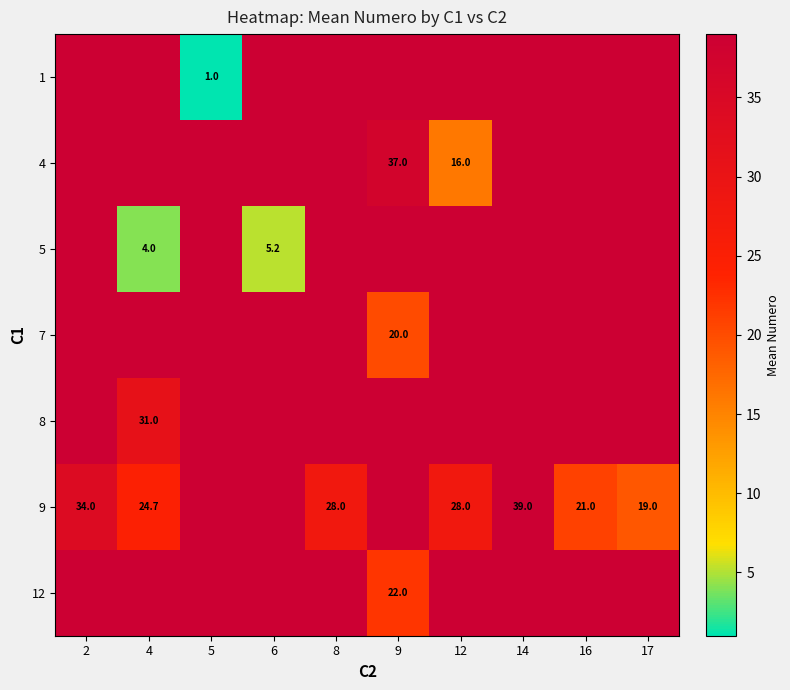

True or false: 12 has a value of 22.0 at 9.

True